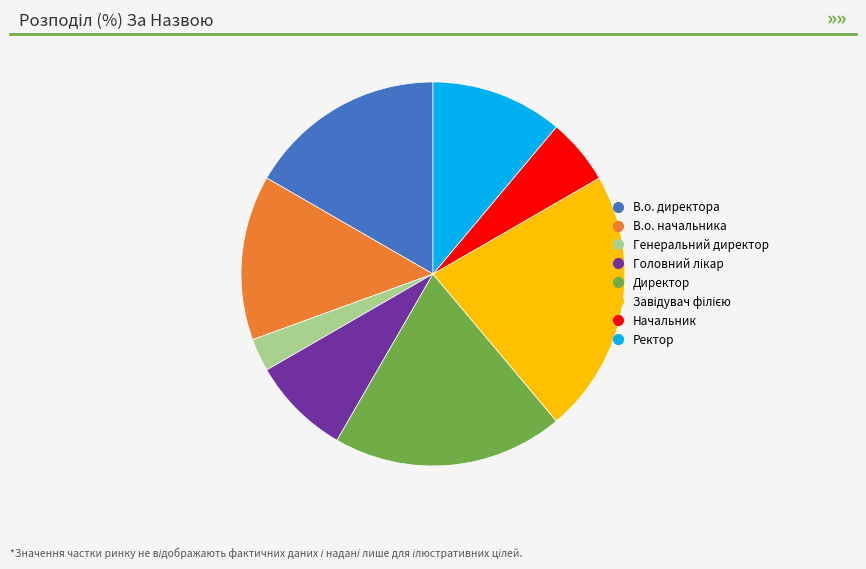

The Начальник slice represents 20% of the pie. True or false?

False